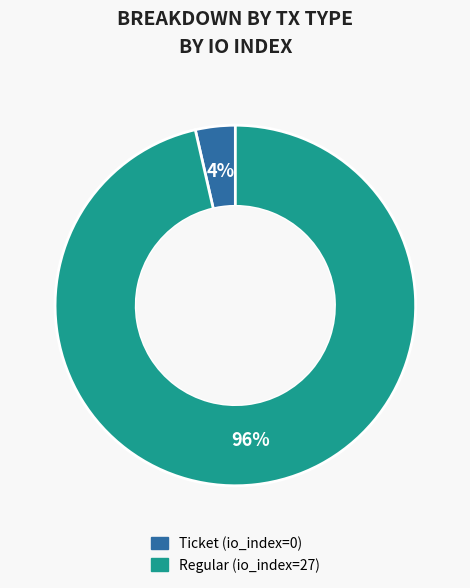

Do Regular (io_index=27) and Ticket (io_index=0) together represent more than half of the pie?

Yes